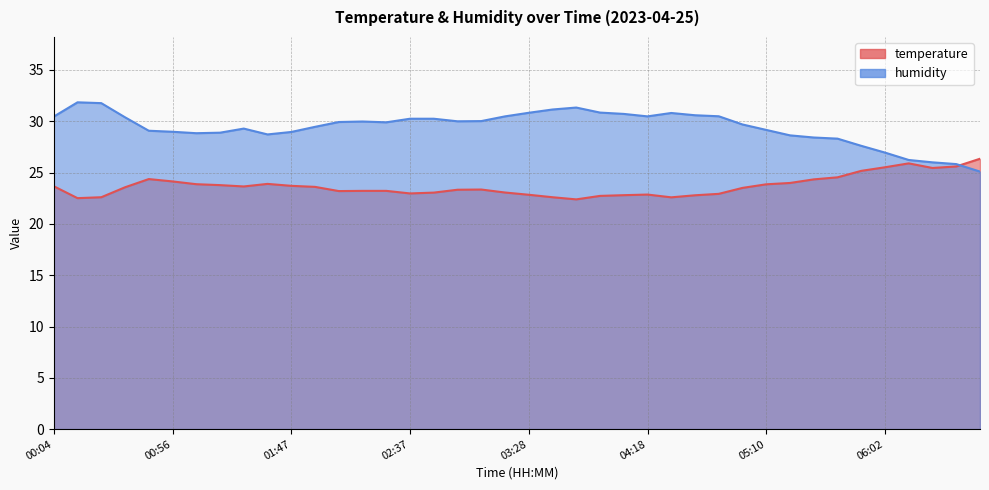

Which category has the lowest value across all series?

03:48